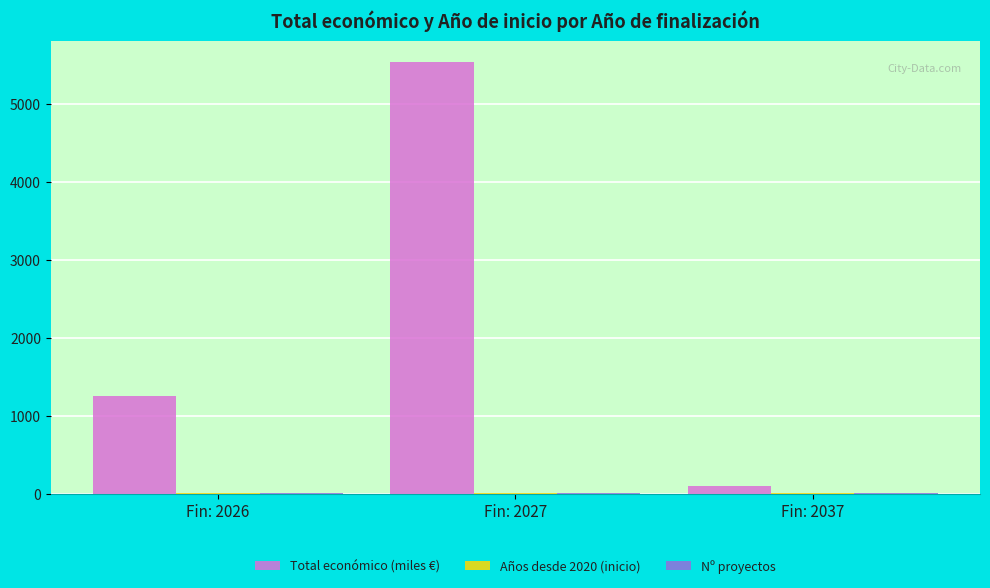

Where is Total económico (miles €) nearest to the value 2815?

Fin: 2026